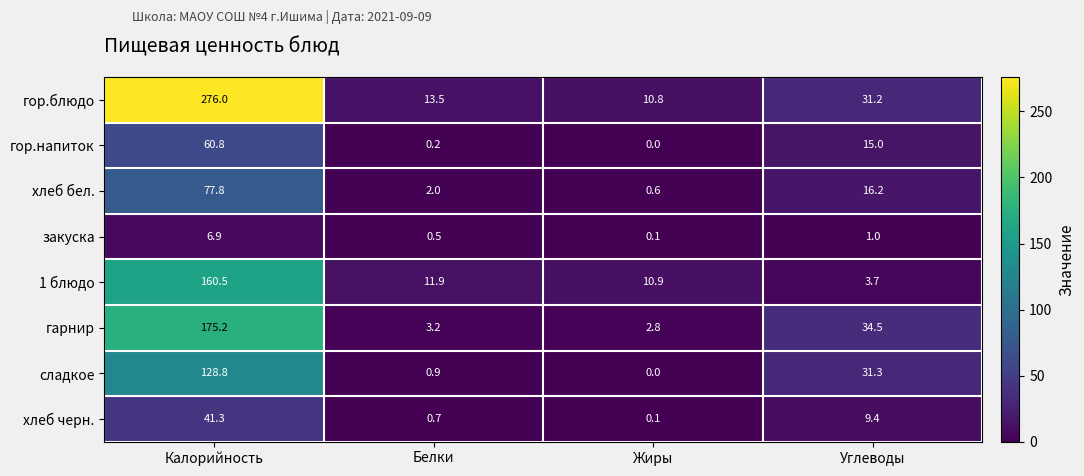

What is the difference between the second highest and minimum values in the хлеб черн. series?

9.3